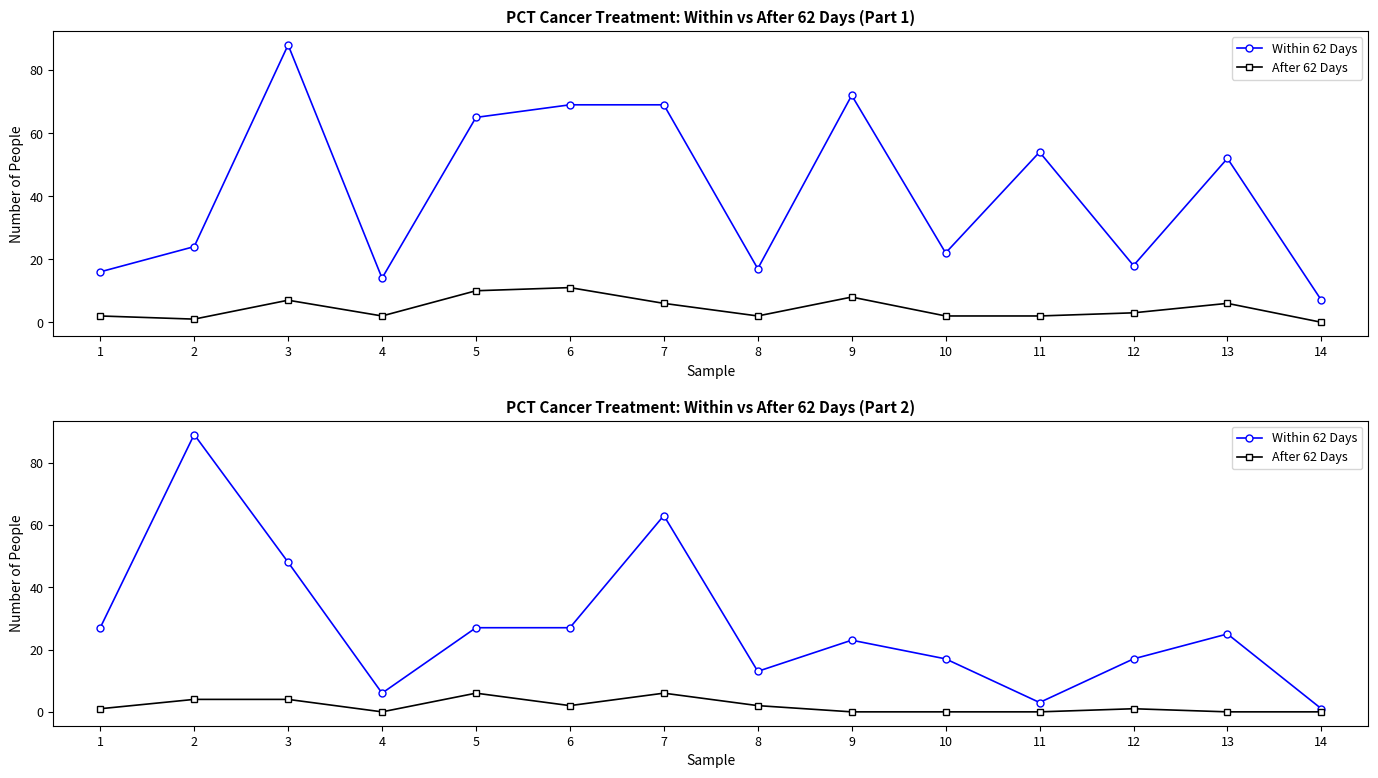

How many lines are shown in the chart?

2